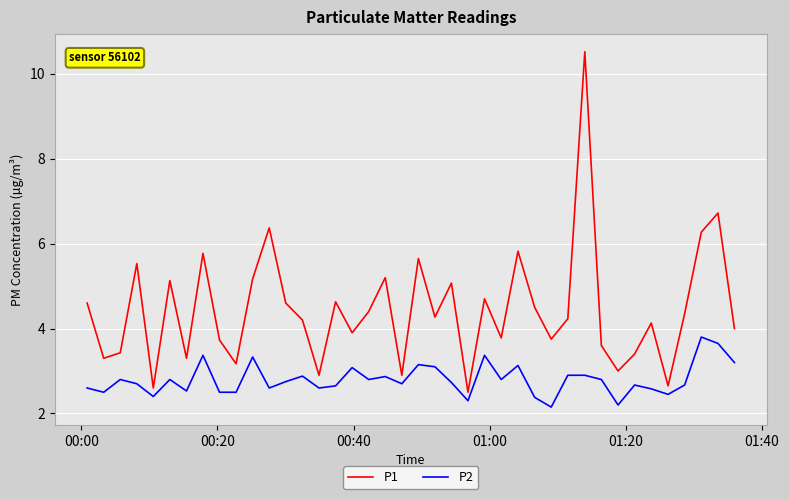

Which series has the largest total across all categories?

P1